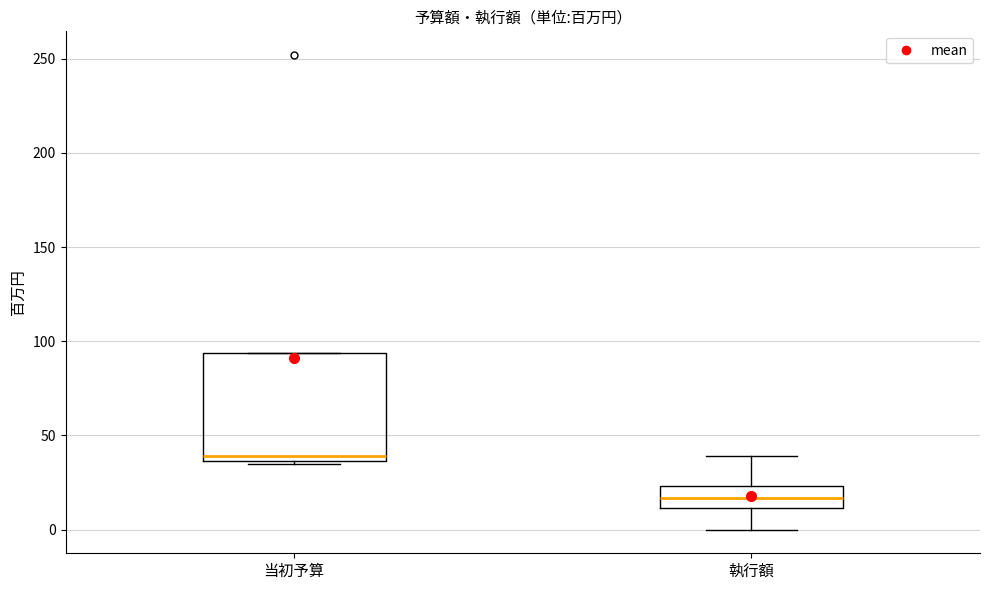

Where does the median line of the box for 当初予算 sit on the y-axis? The values are not printed on the chart, so give them approximately, as read against the axis.

40